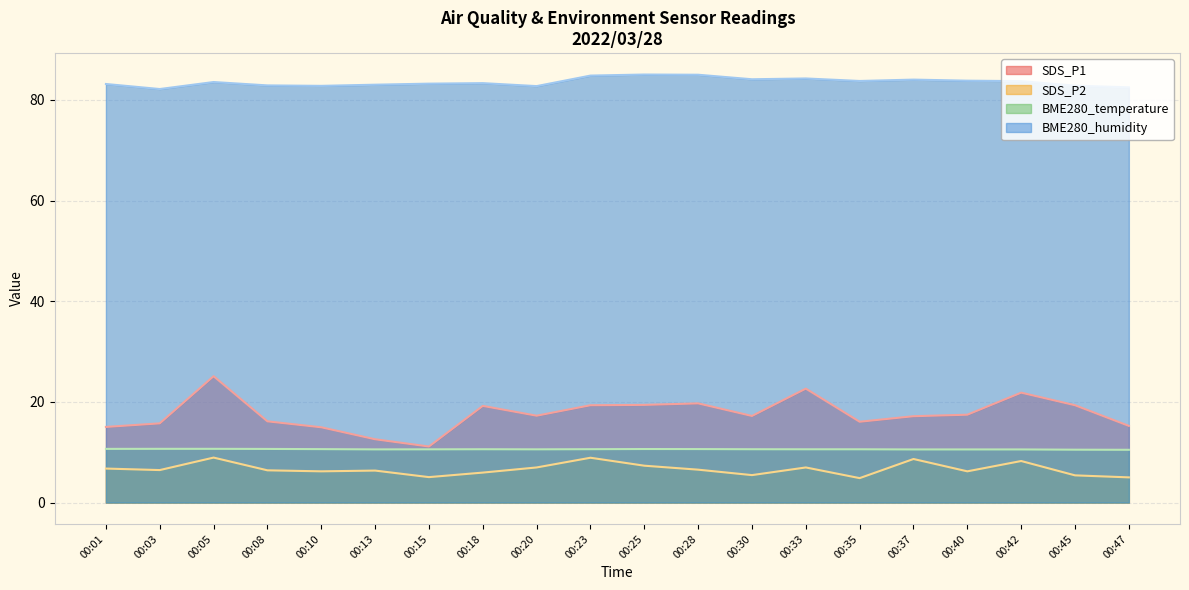

How many interior local valleys does the BME280_humidity series have?

5